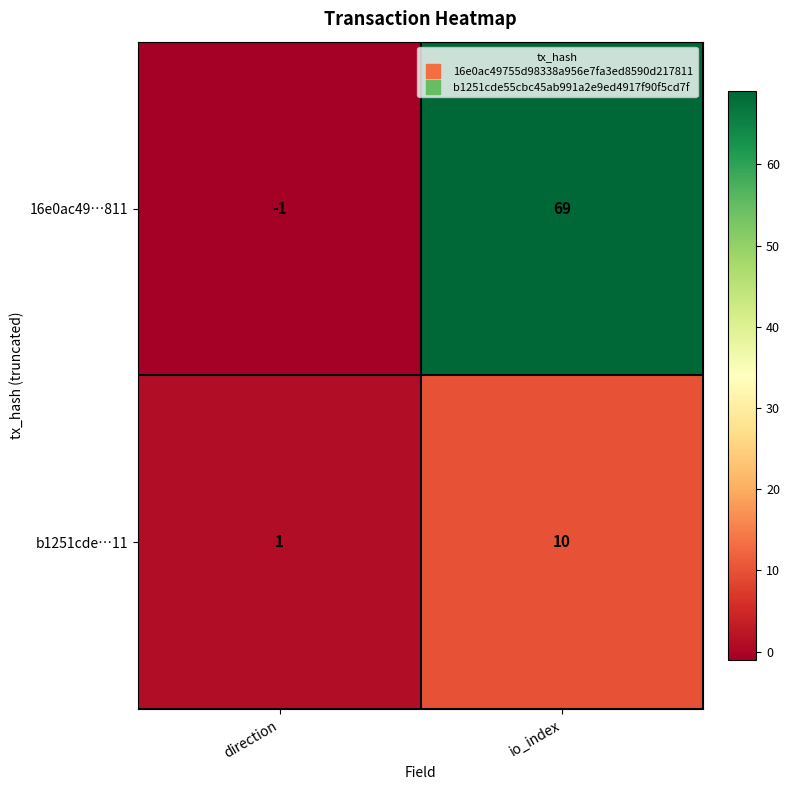

Which series has the widest spread of values?

16e0ac49…811